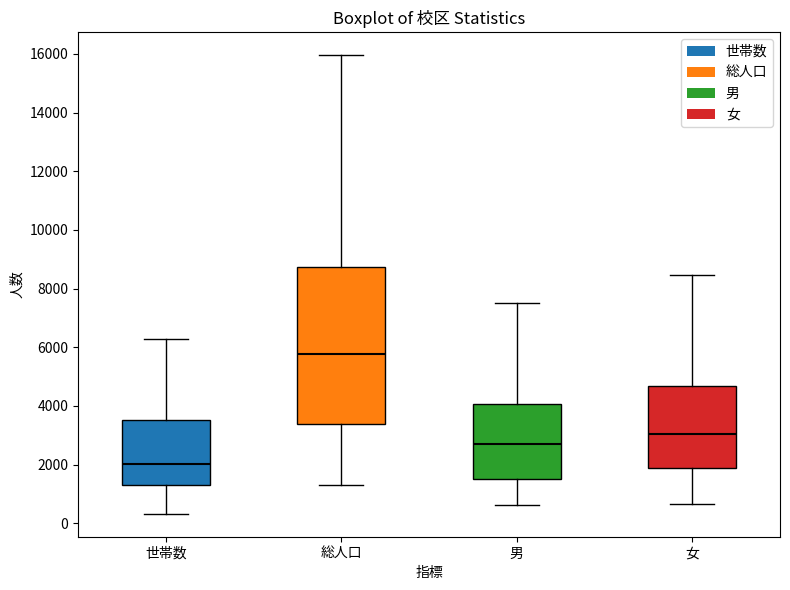

Where does the median line of the box for 男 sit on the y-axis? The values are not printed on the chart, so give them approximately, as read against the axis.

2800